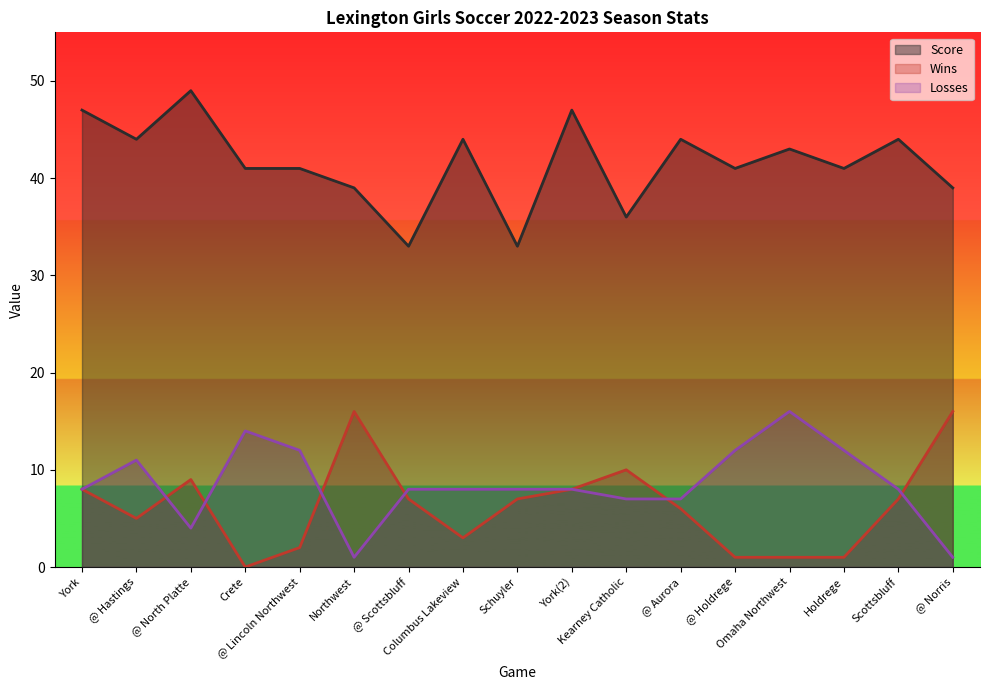

Reading left to right, transcribe all the data shown in this chart.

Score: 47	44	49	41	41	39	33	44	33	47	36	44	41	43	41	44	39
Wins: 8	5	9	0	2	16	7	3	7	8	10	6	1	1	1	7	16
Losses: 8	11	4	14	12	1	8	8	8	8	7	7	12	16	12	8	1